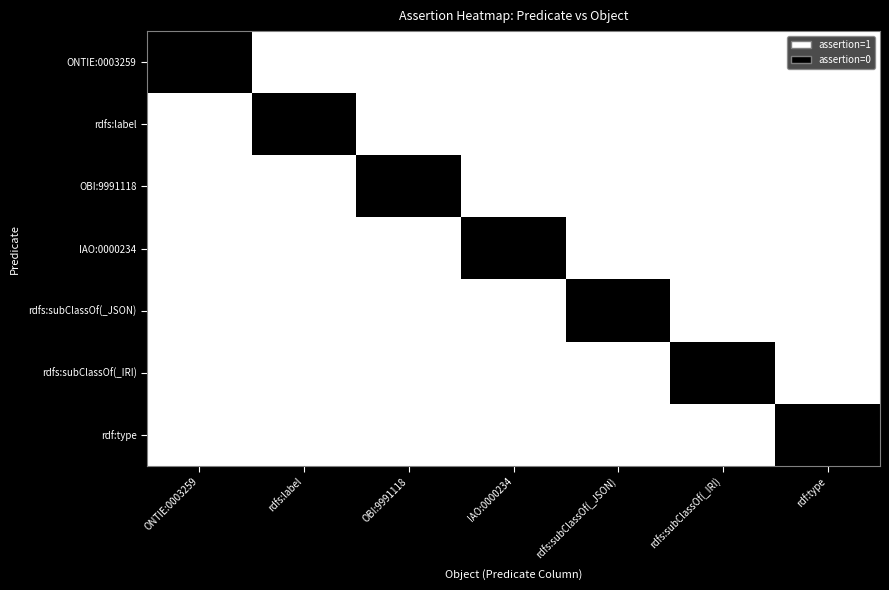

The value of IAO:0000234 at rdfs:label is 0. True or false?

True